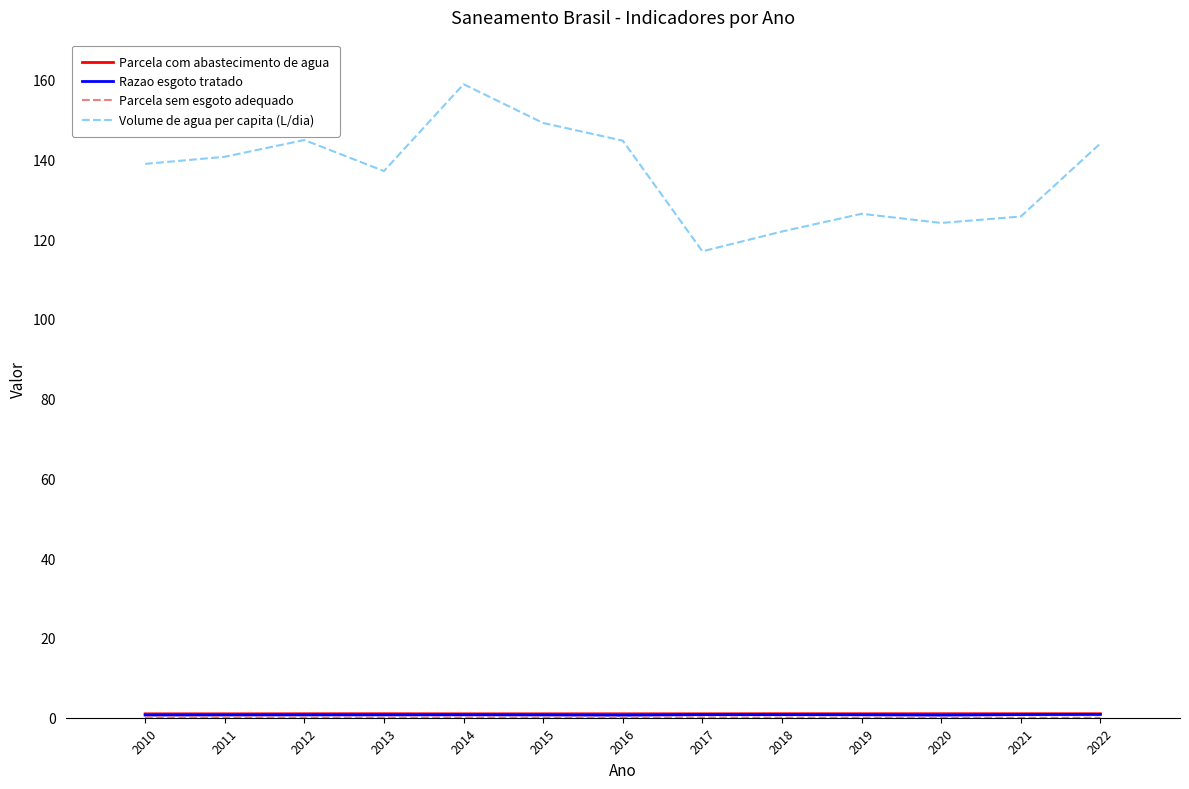

Which label corresponds to the largest value in the chart?

2014